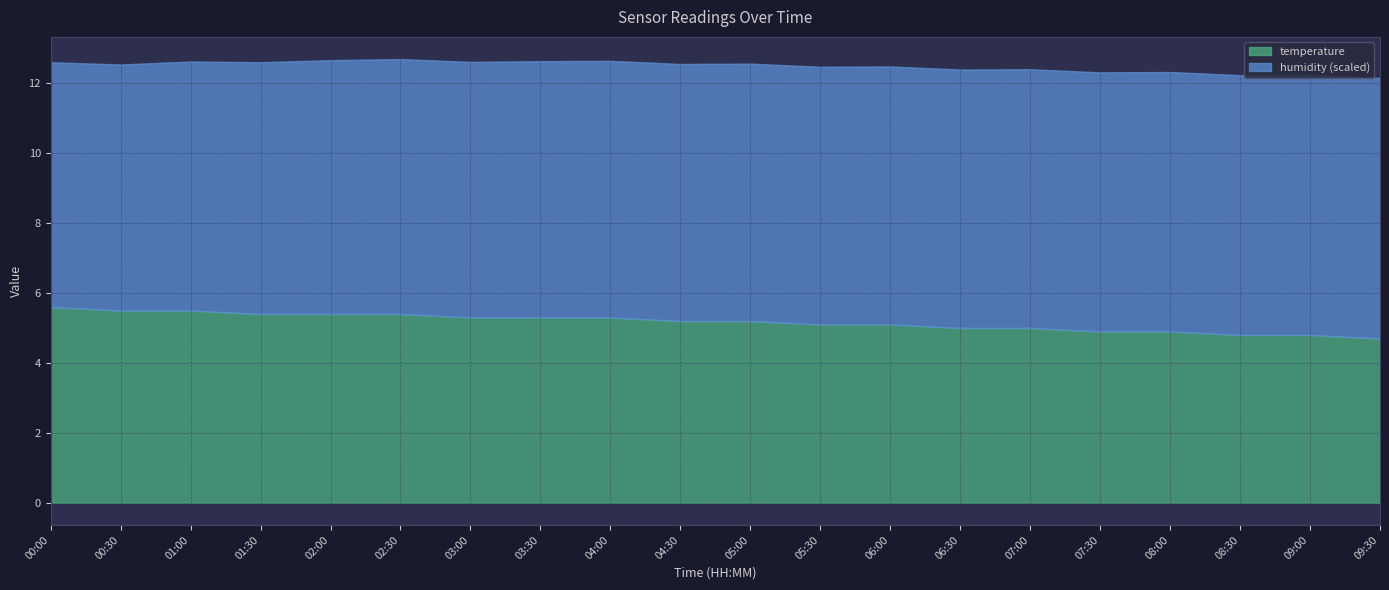

What is the value of the humidity point at the 9th from the left?

73.4